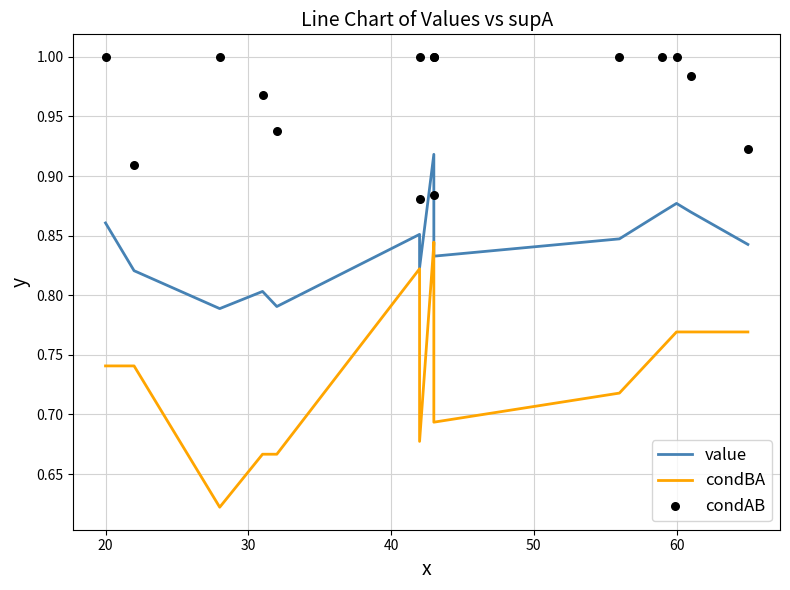

Which series reaches the maximum Y coordinate?

condAB